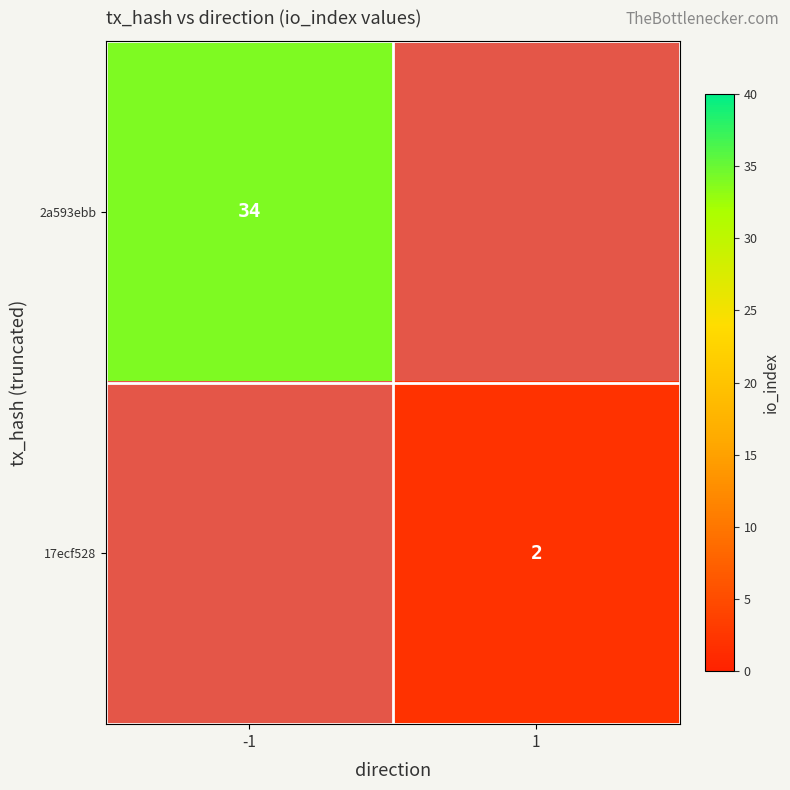

Which has a higher value, 1 or -1?

-1